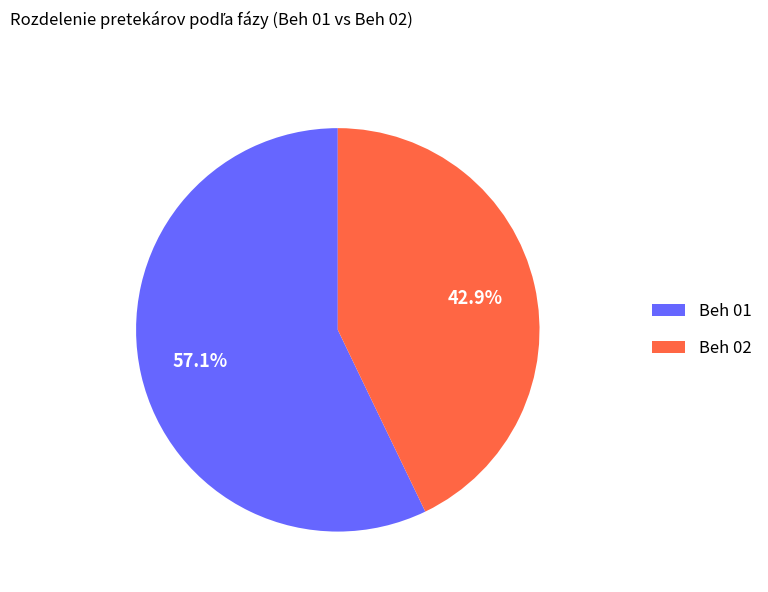

To the nearest percent, what is the difference between the Beh 02 and Beh 01 slice percentages?

14%